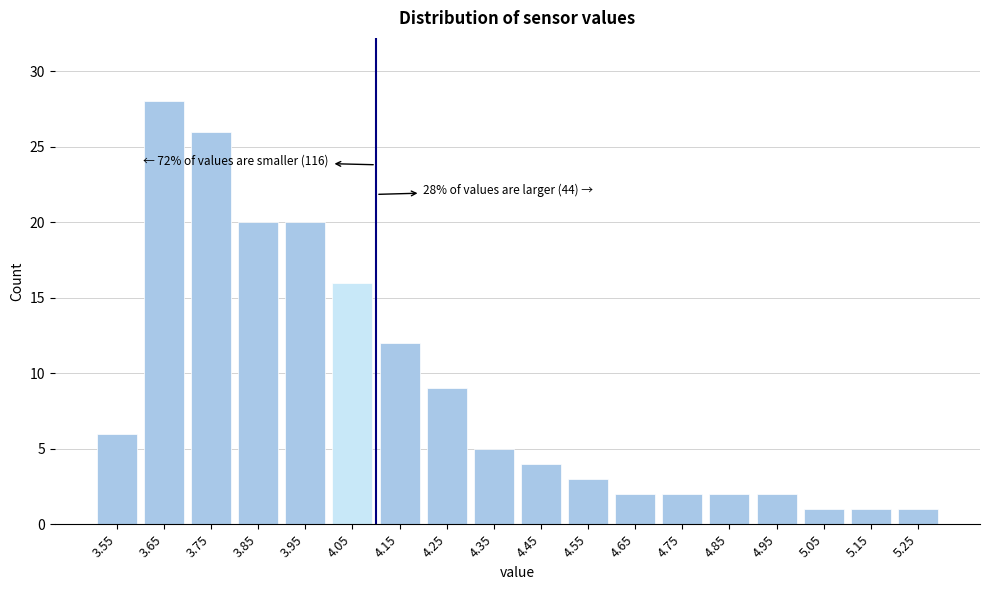

Reading left to right, what are all the values shown in this chart?

3.55=6	3.65=28	3.75=26	3.85=20	3.95=20	4.05=16	4.15=12	4.25=9	4.35=5	4.45=4	4.55=3	4.65=2	4.75=2	4.85=2	4.95=2	5.05=1	5.15=1	5.25=1